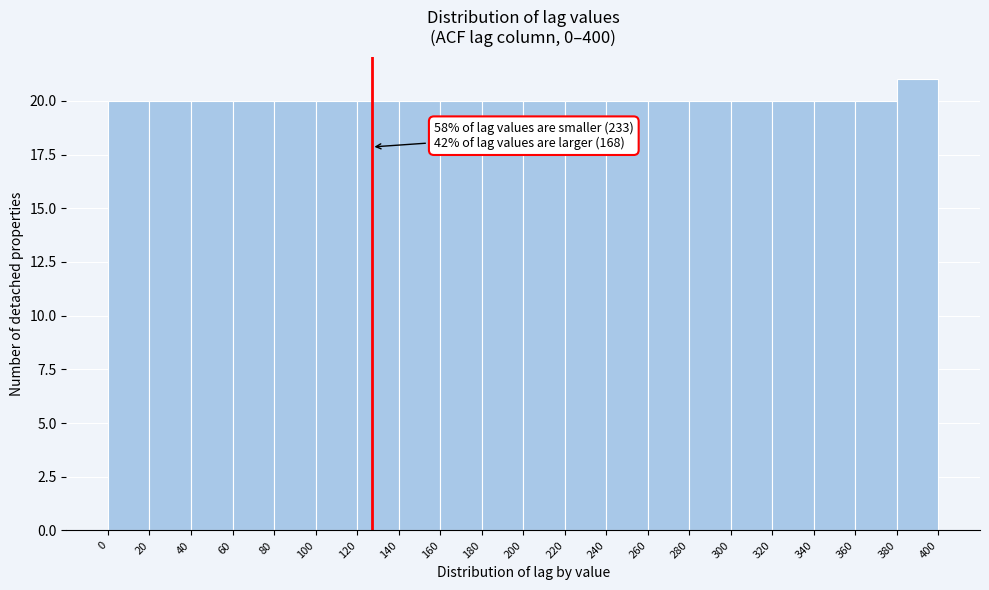

Which range on the x-axis has the tallest bar?

380 to 400